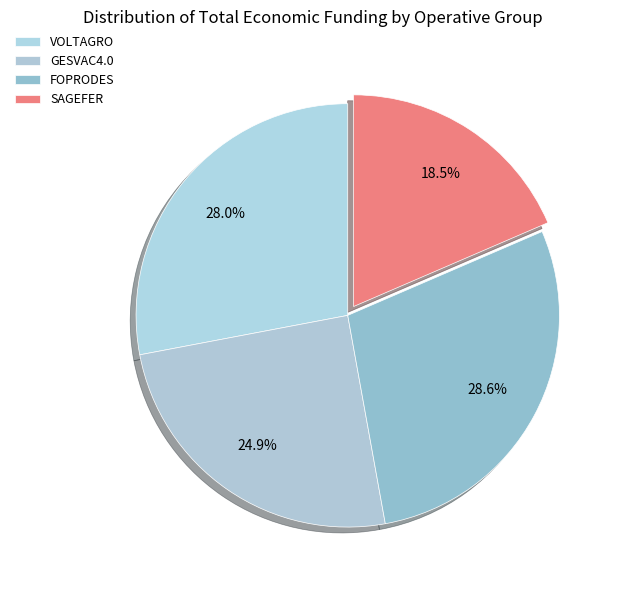

The SAGEFER slice represents 19% of the pie. True or false?

True